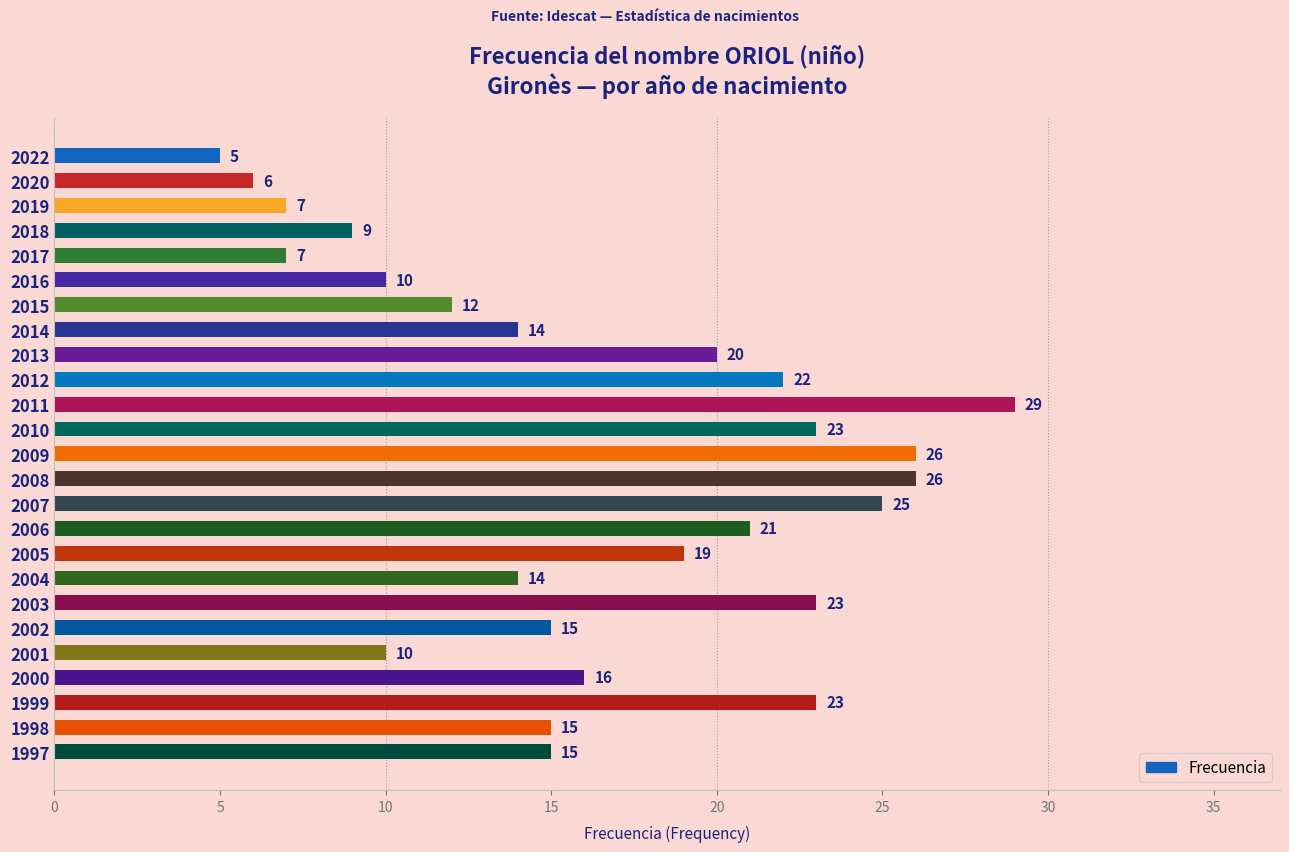

What is the maximum value shown in the chart?

29